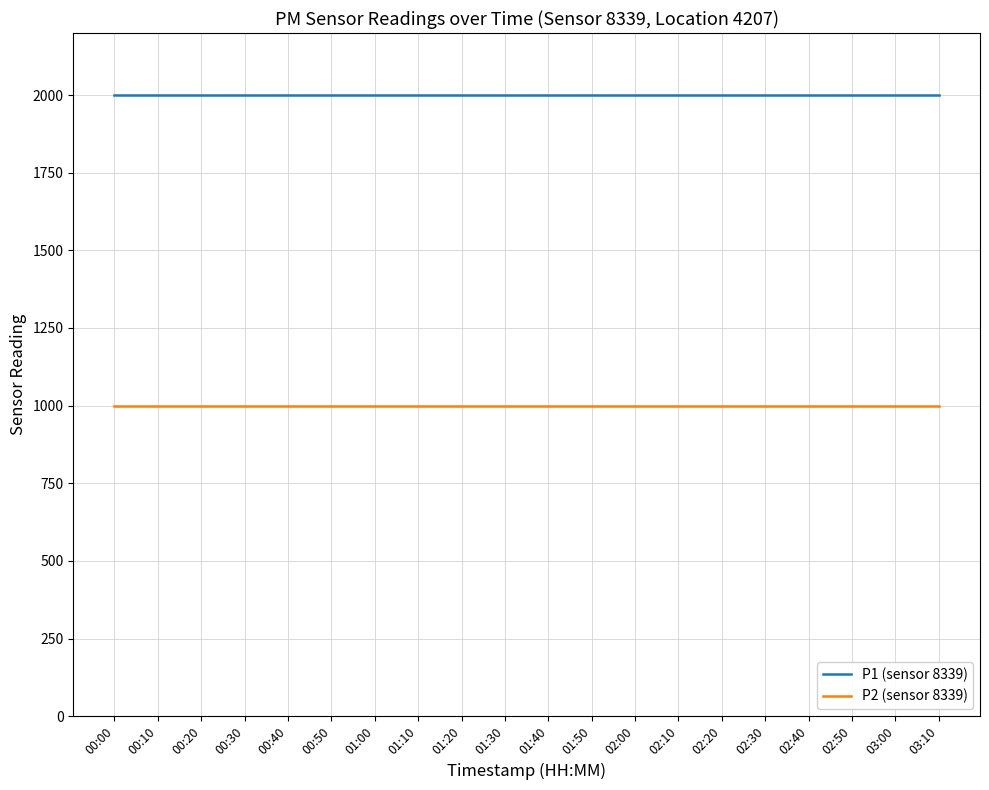

Which series has the largest total across all categories?

P1 (sensor 8339)